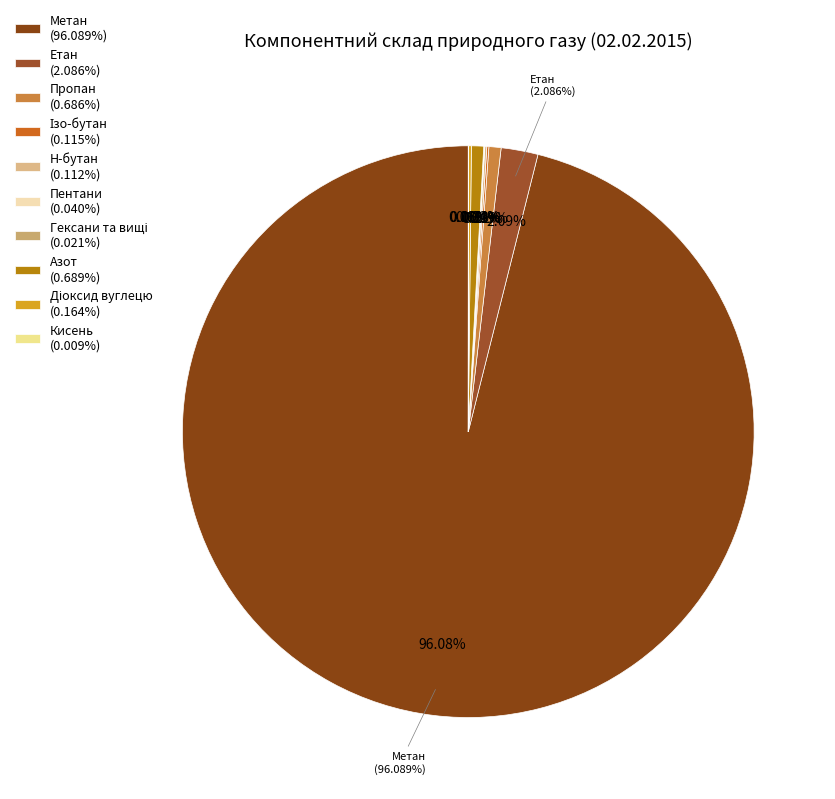

The Гексани та вищі slice represents 0% of the pie. True or false?

True